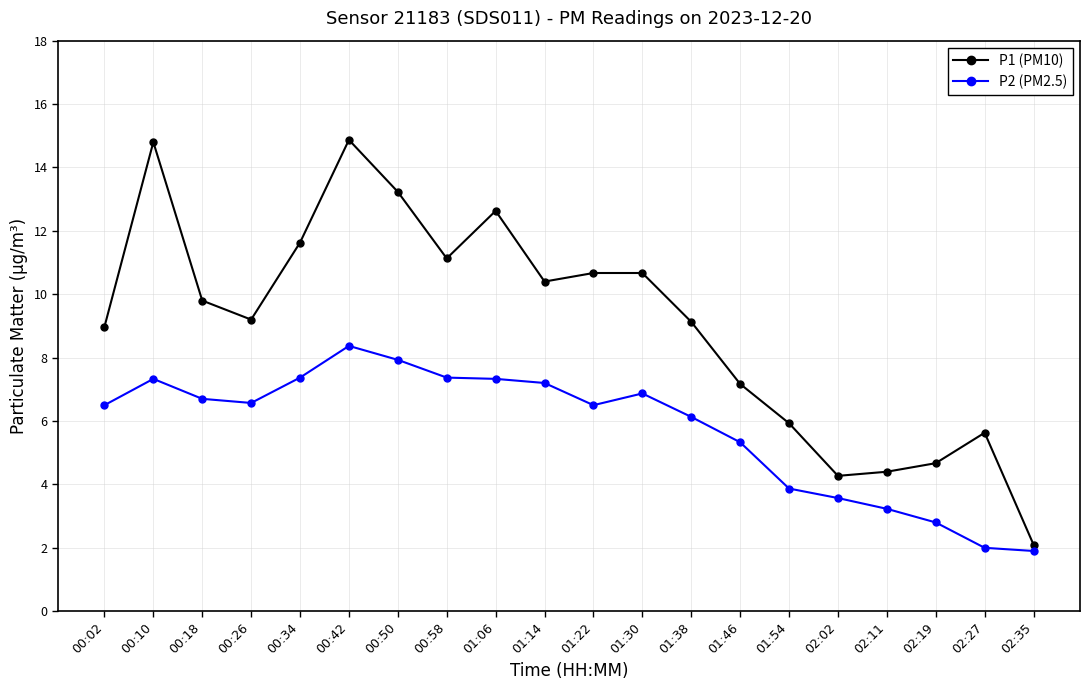

What is the approximate value of P1 (PM10) at 00:18?

9.8